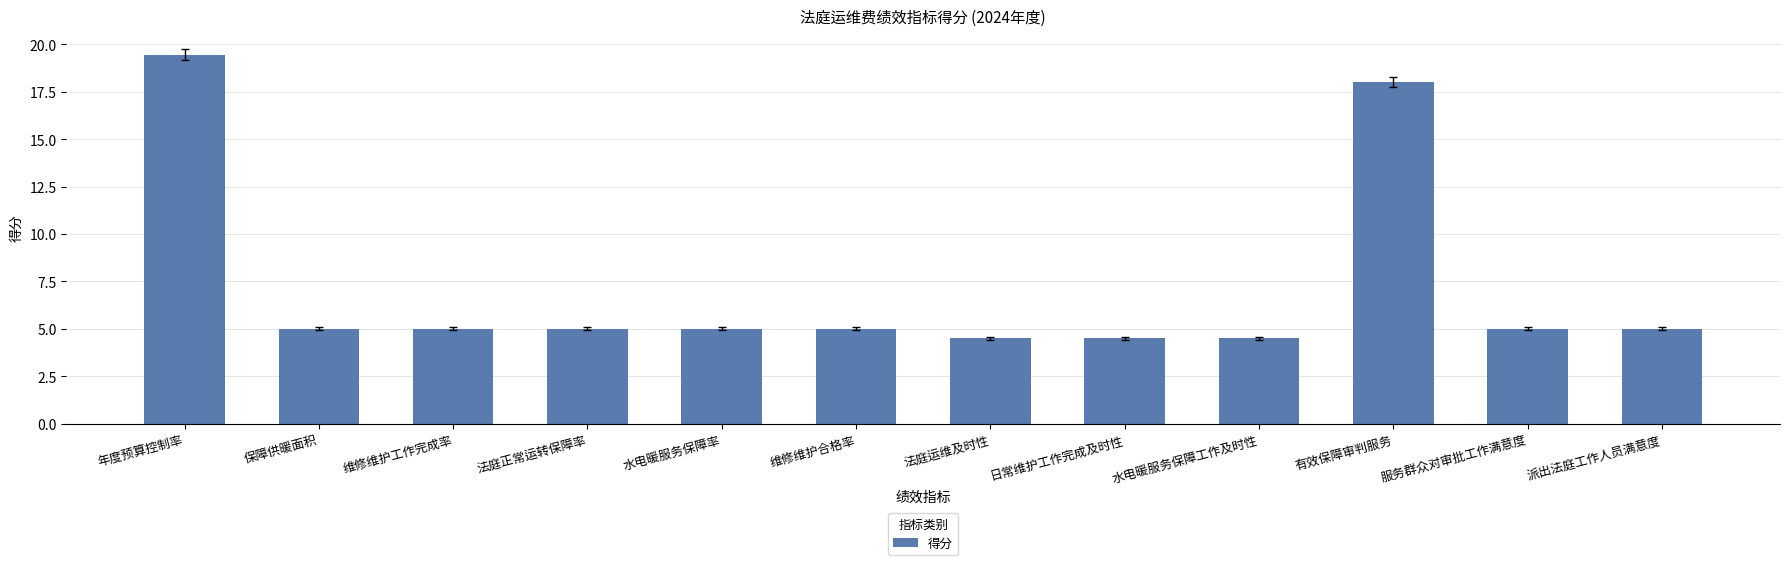

Which category has the highest value across all series?

年度预算控制率